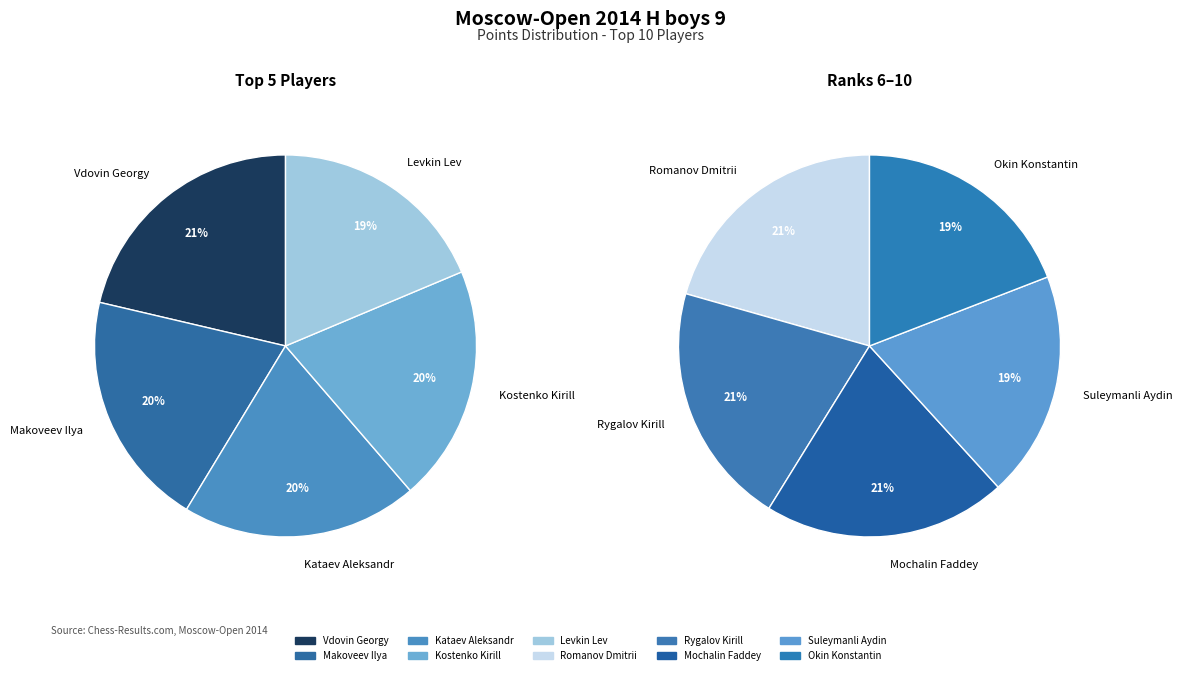

What is the ratio of the value at Romanov Dmitrii to the value at Mochalin Faddey?

1.0